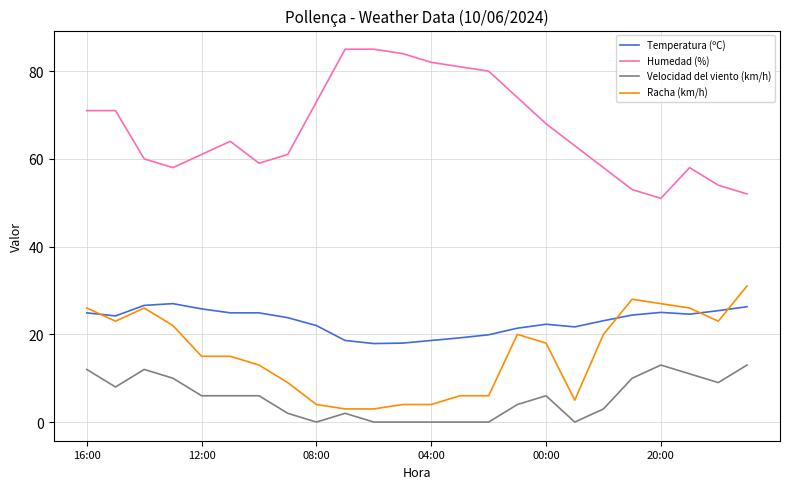

What is the sum of all Velocidad del viento (km/h) values?

133.0